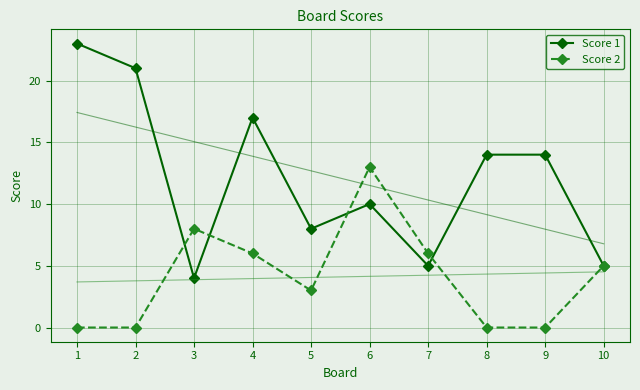

What is the spread (max minus min) of values at 9?

14